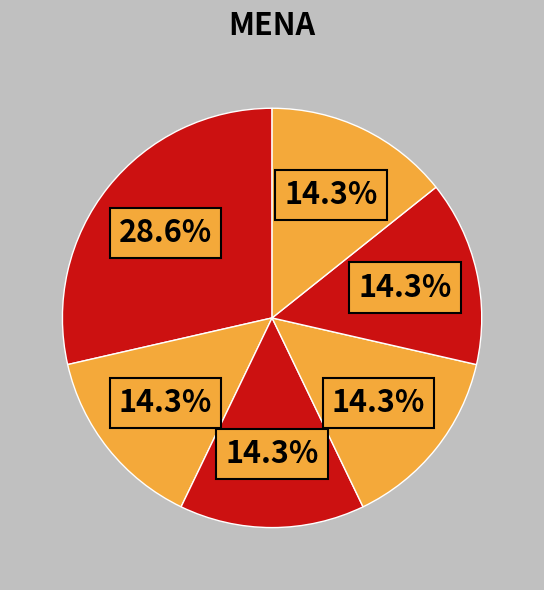

Rank the categories by value from lowest to highest.

19940101, 19980101, 20030101, 20090101, 20130701, 19000101